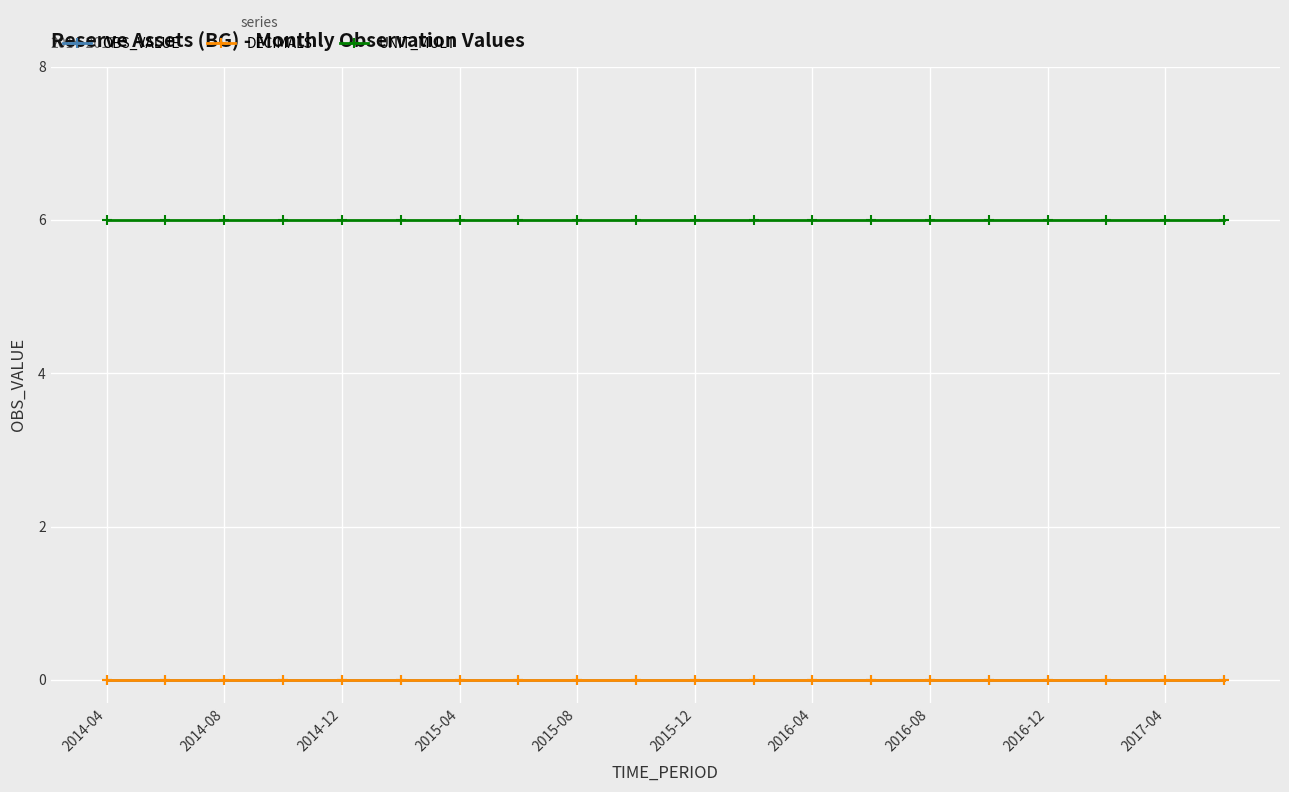

Which series has the largest total across all categories?

UNIT_MULT